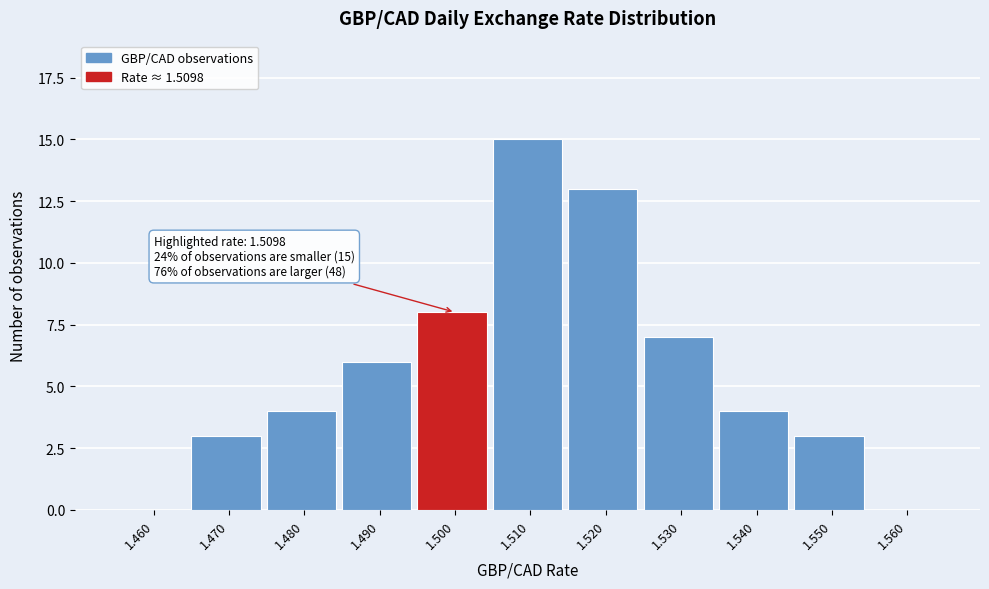

Reading left to right, extract all data points from this chart.

1.460=0	1.470=3	1.480=4	1.490=6	1.500=8	1.510=15	1.520=13	1.530=7	1.540=4	1.550=3	1.560=0